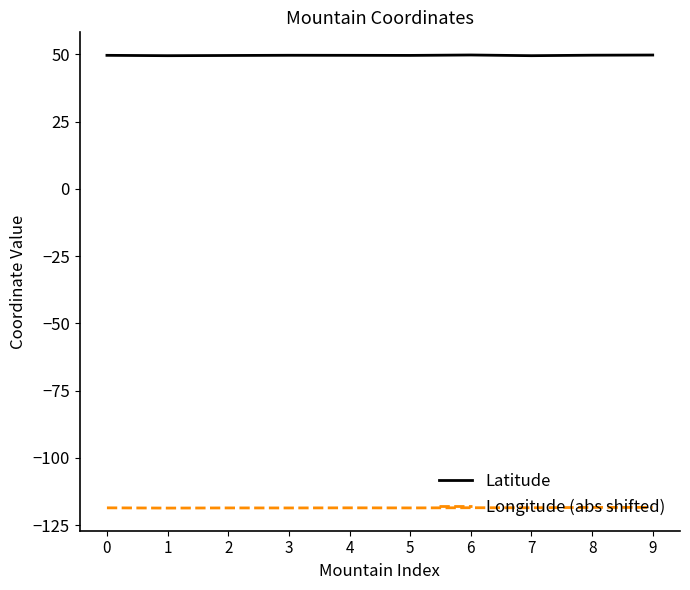

List the series in order of their overall mean, highest first.

Latitude, Longitude (abs shifted)